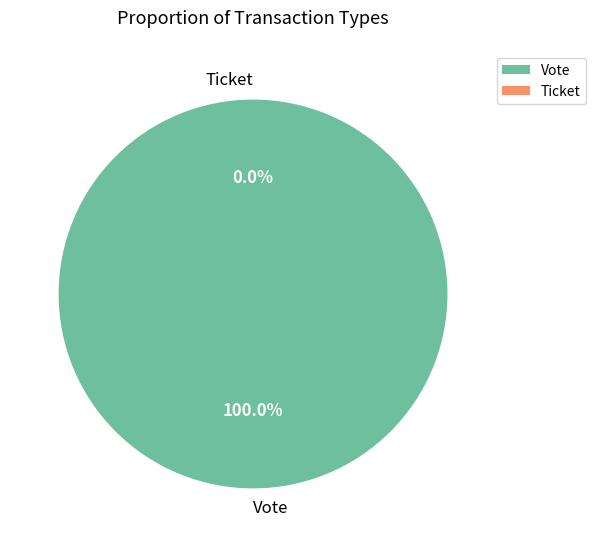

To the nearest percent, what is the difference between the largest and smallest slice percentages?

100%